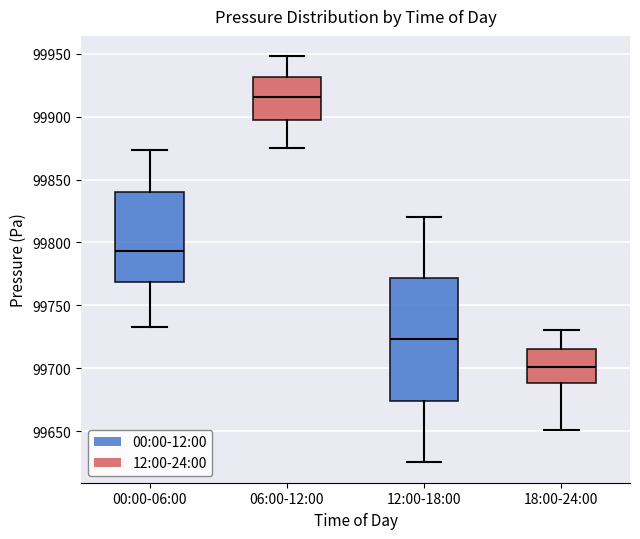

Reading left to right, read every box against the y-axis: the position of its median line, the range the box covers, and the ends of its whiskers. The values are not printed on the chart, so give them approximately, as read against the axis.

00:00-06:00: median 99795, box 99770 to 99840, whiskers 99735 to 99875
06:00-12:00: median 99915, box 99895 to 99930, whiskers 99875 to 99950
12:00-18:00: median 99725, box 99675 to 99770, whiskers 99625 to 99820
18:00-24:00: median 99700, box 99690 to 99715, whiskers 99650 to 99730